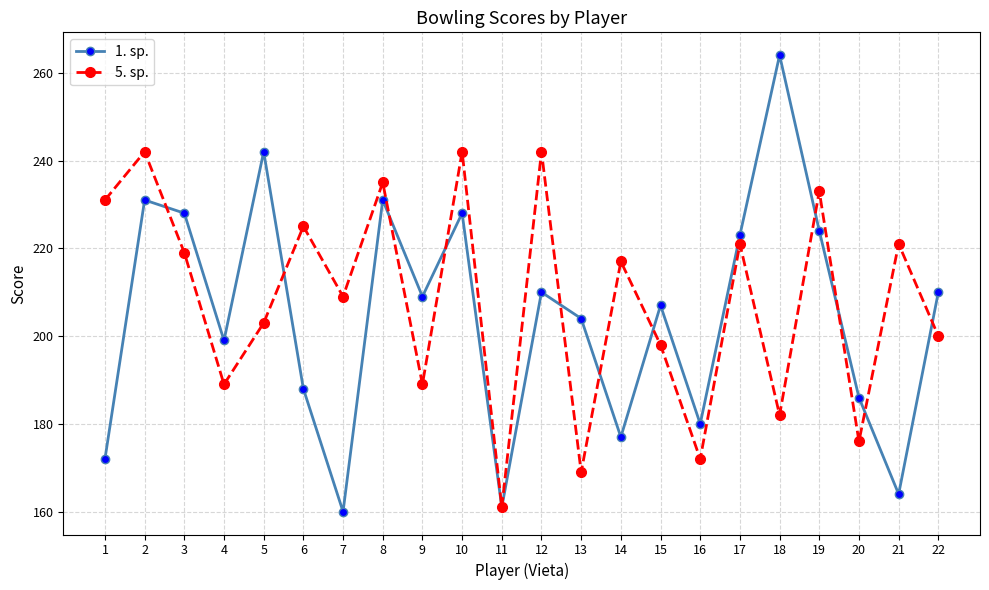

How many series are shown in this chart?

2